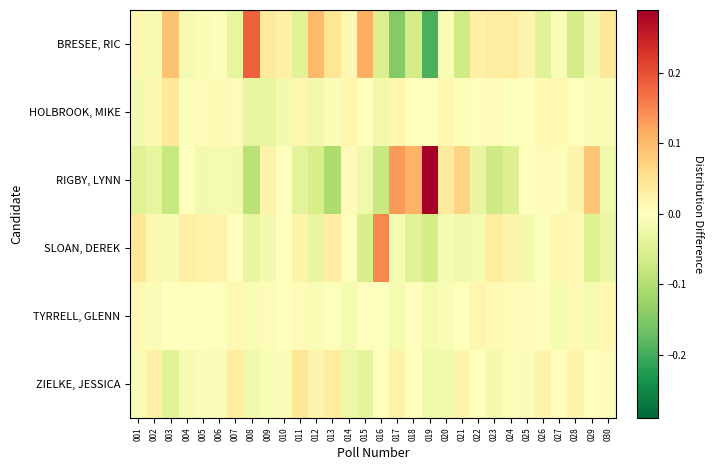

What is the spread (max minus min) of values at 003?

0.2